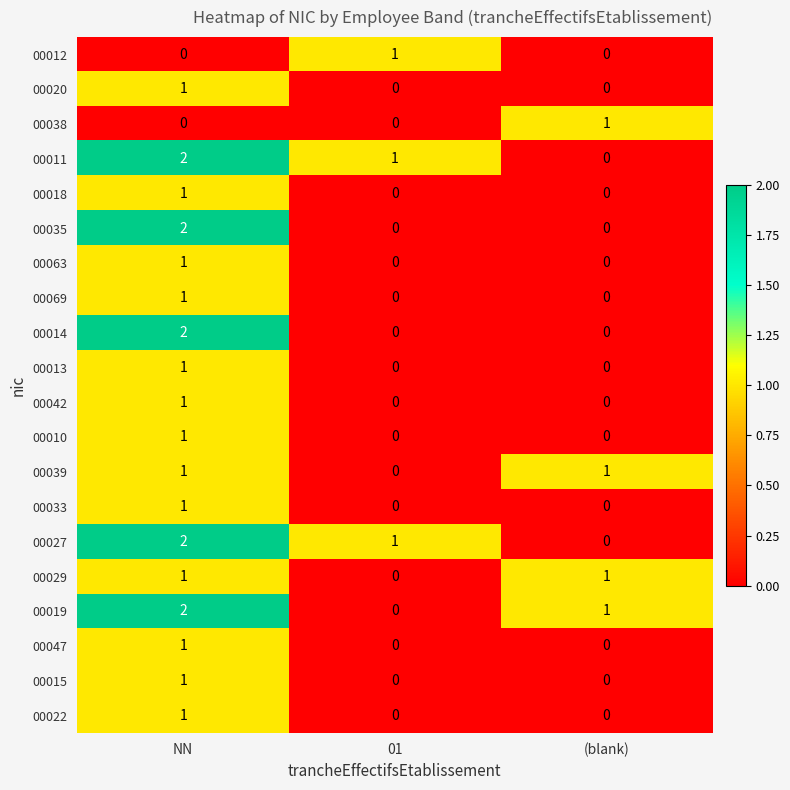

Count the 00047 values in the range 0 to 1.

3